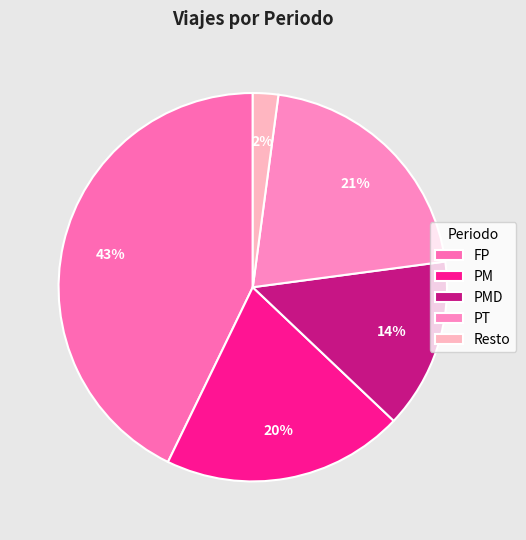

How many segments does this pie chart have?

5